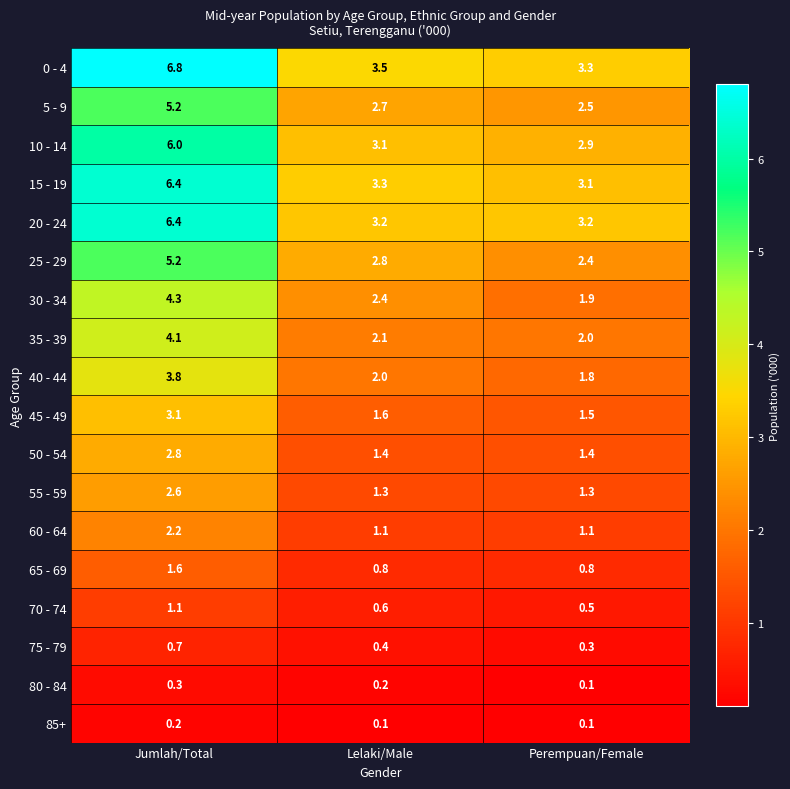

Where is 10 - 14 nearest to the value 4?

Lelaki/Male